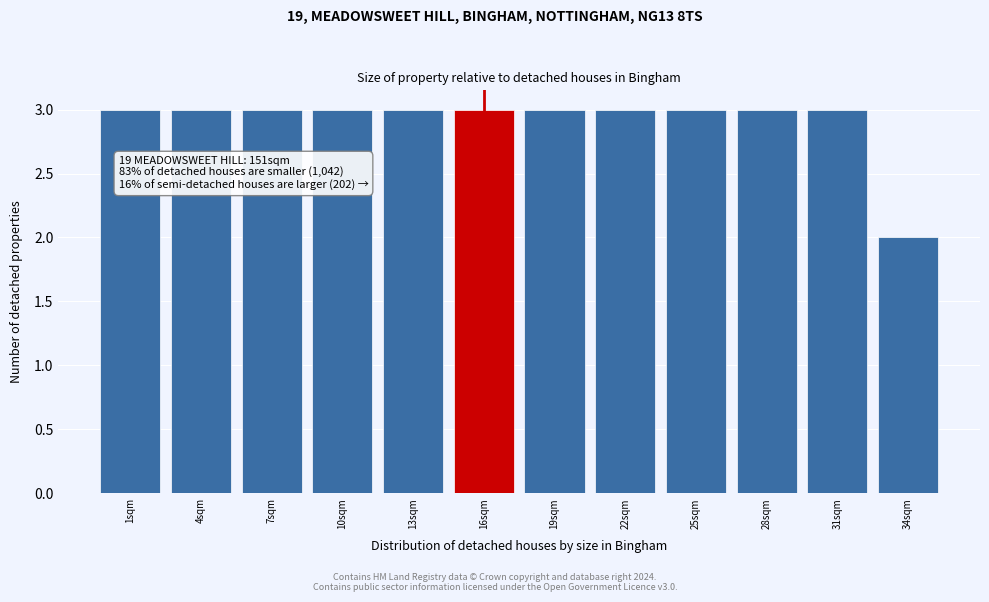

Reading left to right, extract all data points from this chart.

3	3	3	3	3	3	3	3	3	3	3	2